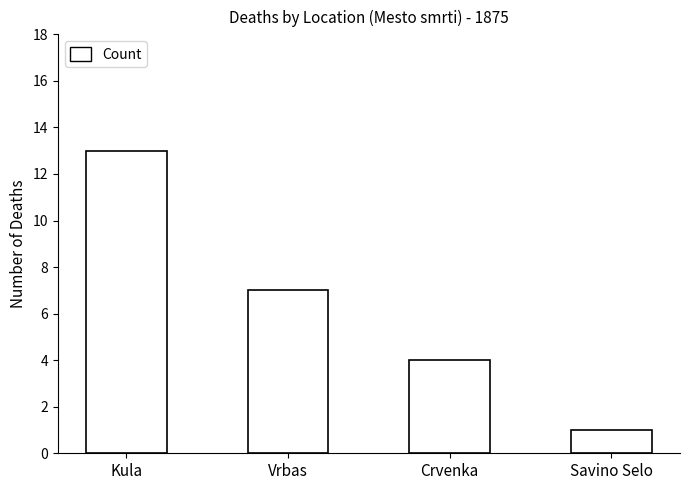

Which category has the highest value across all series?

Kula